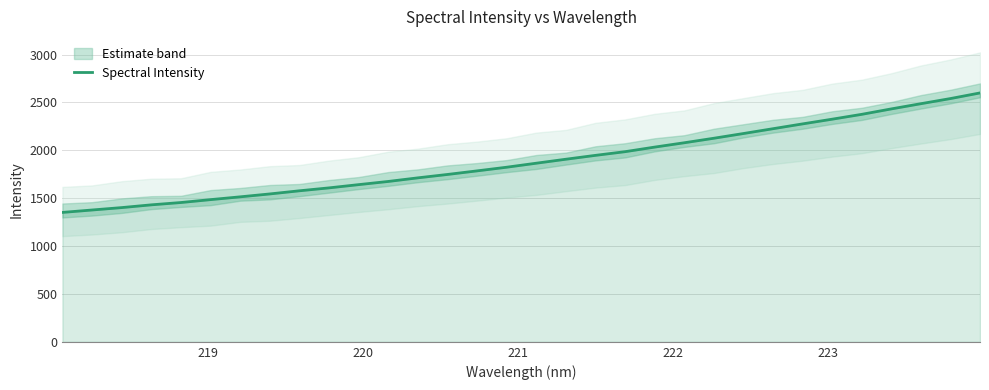

What is the lowest value of the Spectral Intensity series?

1351.3